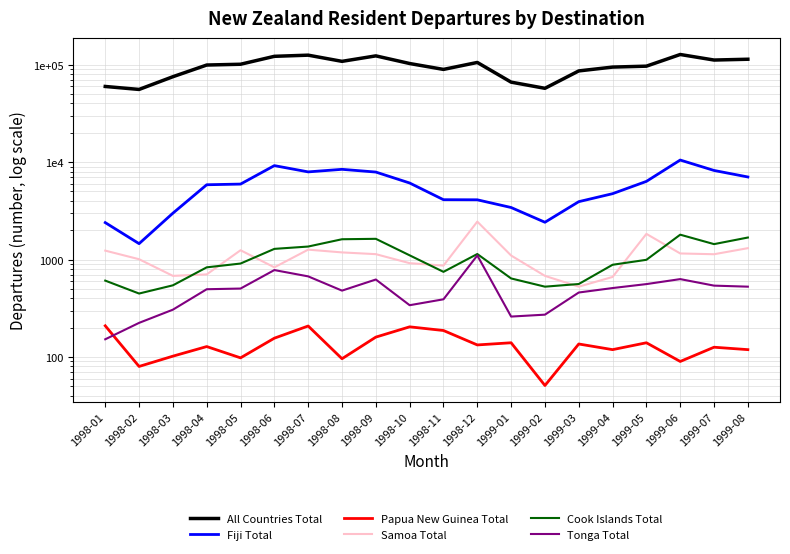

What is the difference between the Tonga Total values at 1999-02 and 1998-07?

400